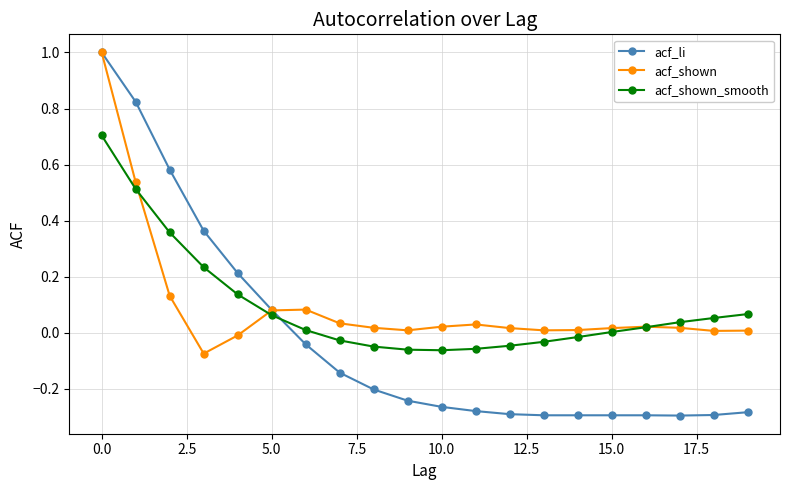

What is the highest value of the acf_shown_smooth series?

0.7